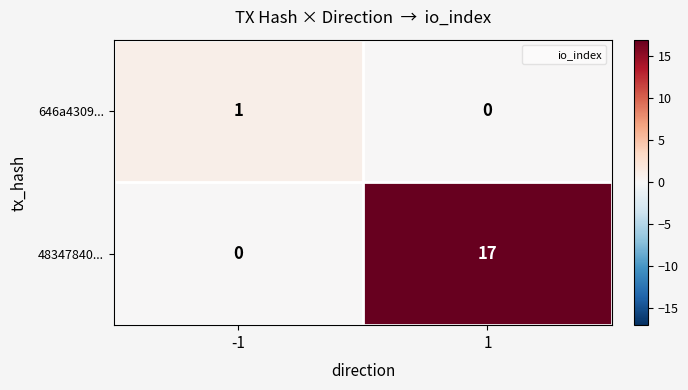

Is it true that 646a4309... equals 1 at 1?

False